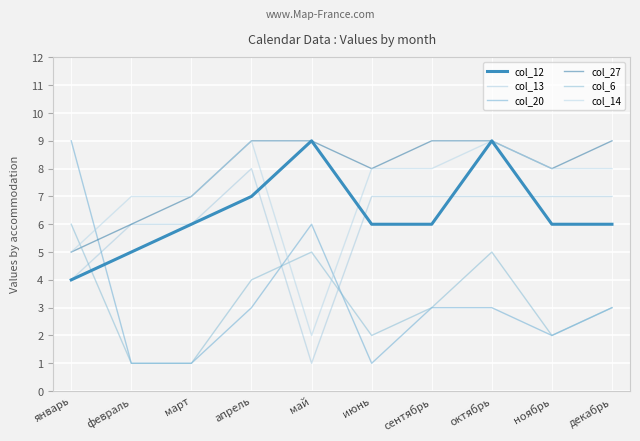

How many lines are shown in the chart?

6